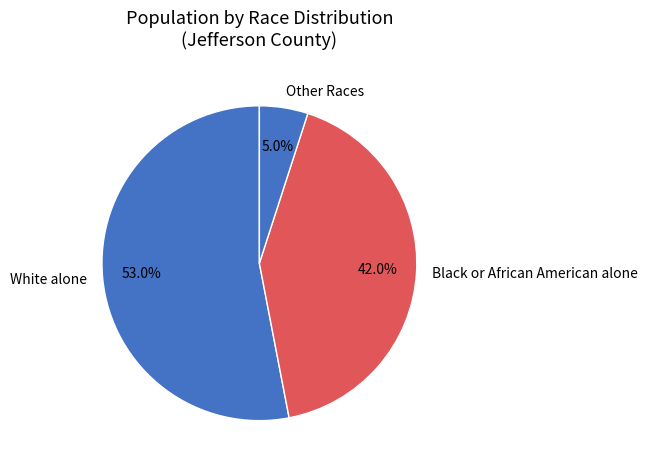

Rank the categories by value from lowest to highest.

Other Races, Black or African American alone, White alone